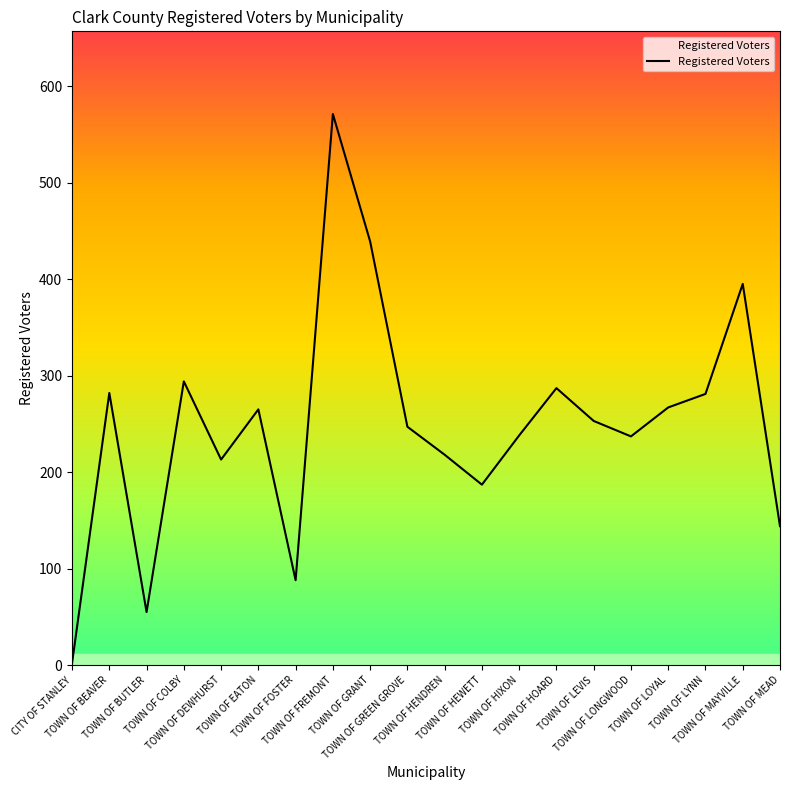

What is the greatest value displayed?

571